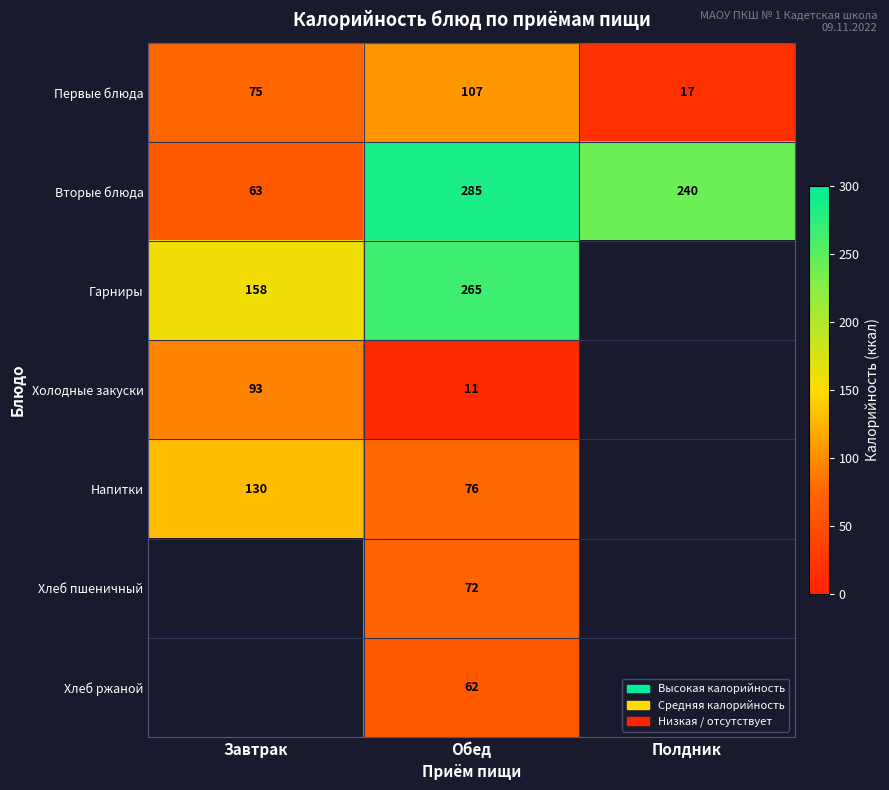

What is the spread (max minus min) of values at Обед?

274